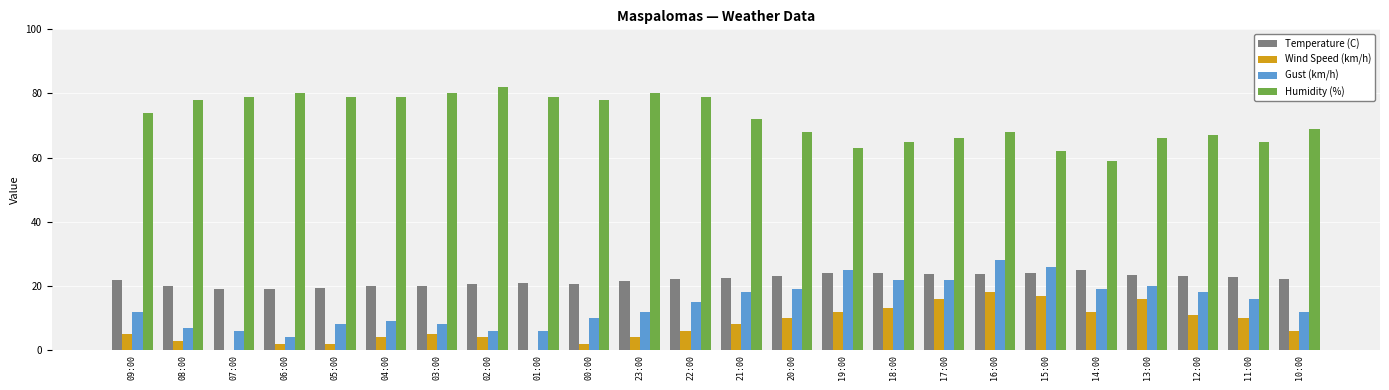

What is the total value across all series at 10:00?

109.3